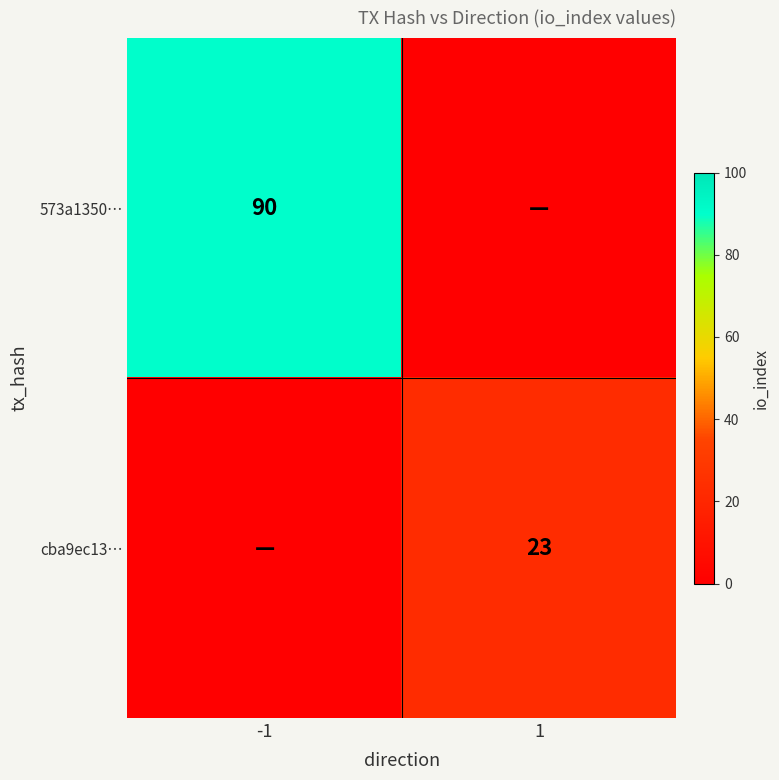

At which category does the chart reach its minimum across all series?

1